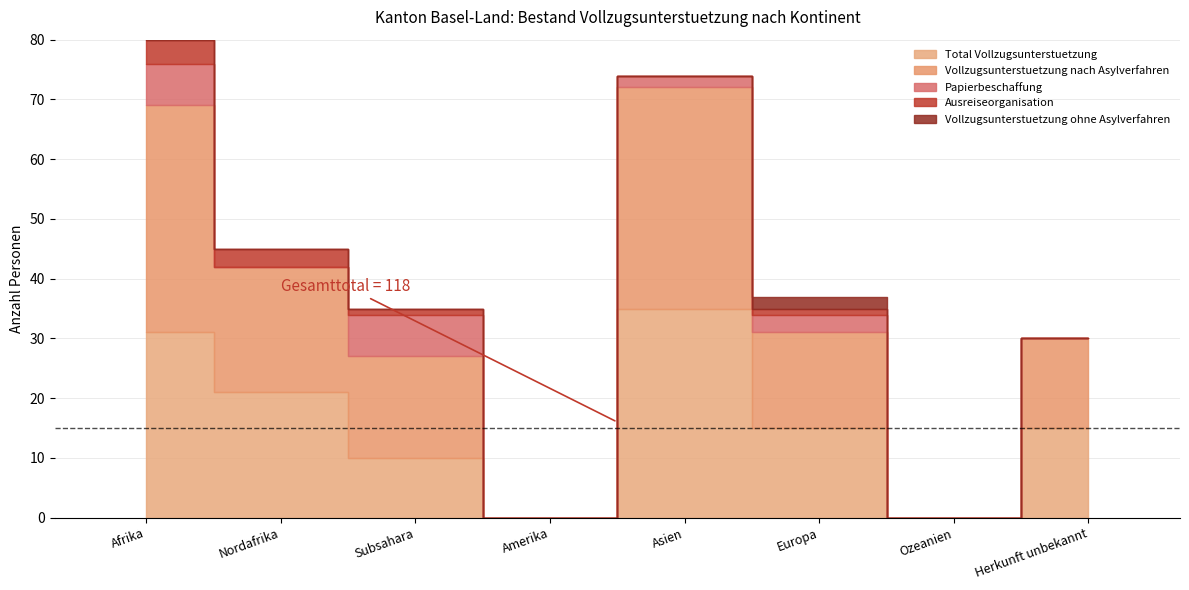

What is the difference between the maximum and second lowest values in the Ausreiseorganisation series?

4